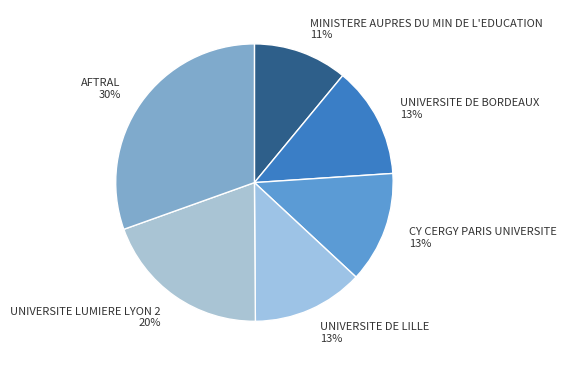

What percentage is the UNIVERSITE LUMIERE LYON 2 slice, to the nearest percent?

20%